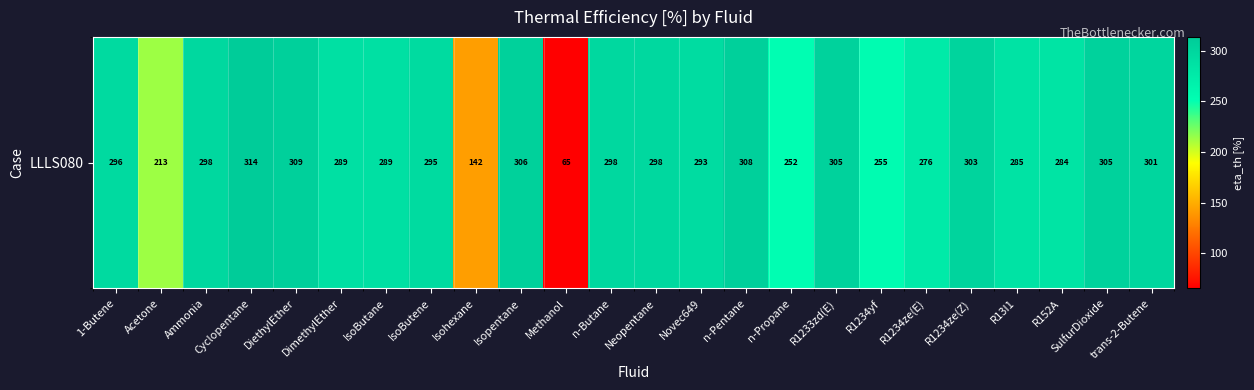

How many data points are less than 296?

12